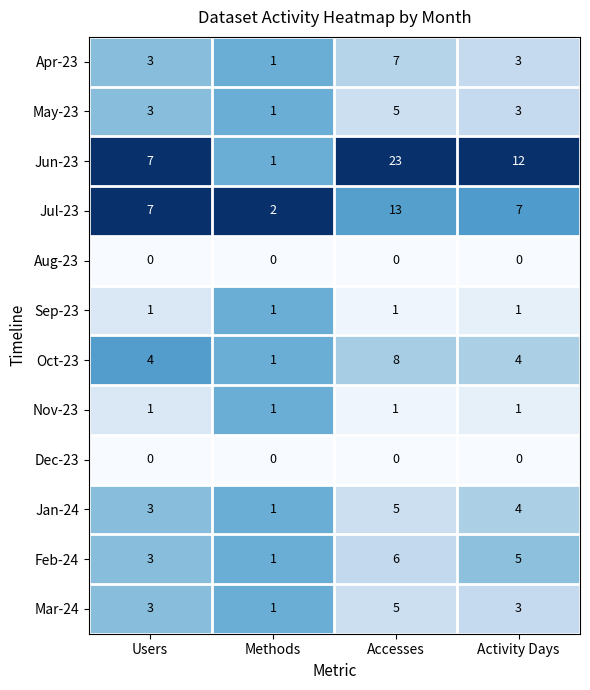

How many categories are shown in the chart?

4